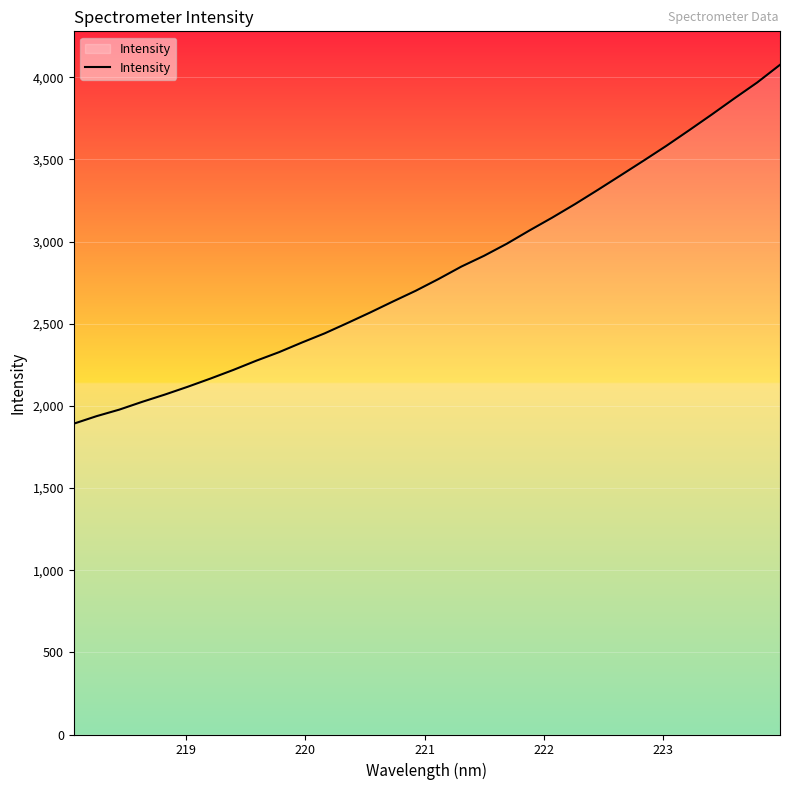

Reading left to right, list all the values displayed in this chart.

1891.5	1937.3	1977.2	2024.4	2068.9	2116.3	2166.3	2218.8	2274.6	2326.5	2385.0	2440.9	2503.7	2568.1	2635.0	2700.3	2771.8	2847.3	2913.2	2986.6	3067.8	3146.1	3228.3	3314.6	3402.7	3491.5	3581.7	3676.4	3772.7	3871.4	3967.9	4075.3